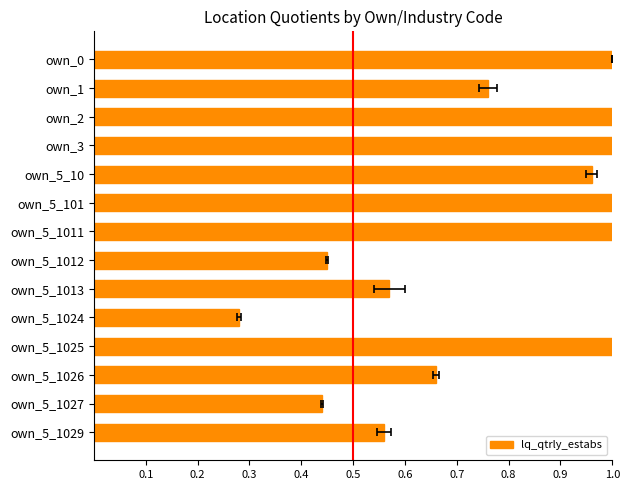

Reading left to right, list all the values displayed in this chart.

1.0	0.8	4.8	1.8	1.0	1.2	7.1	0.5	0.6	0.3	2.7	0.7	0.4	0.6